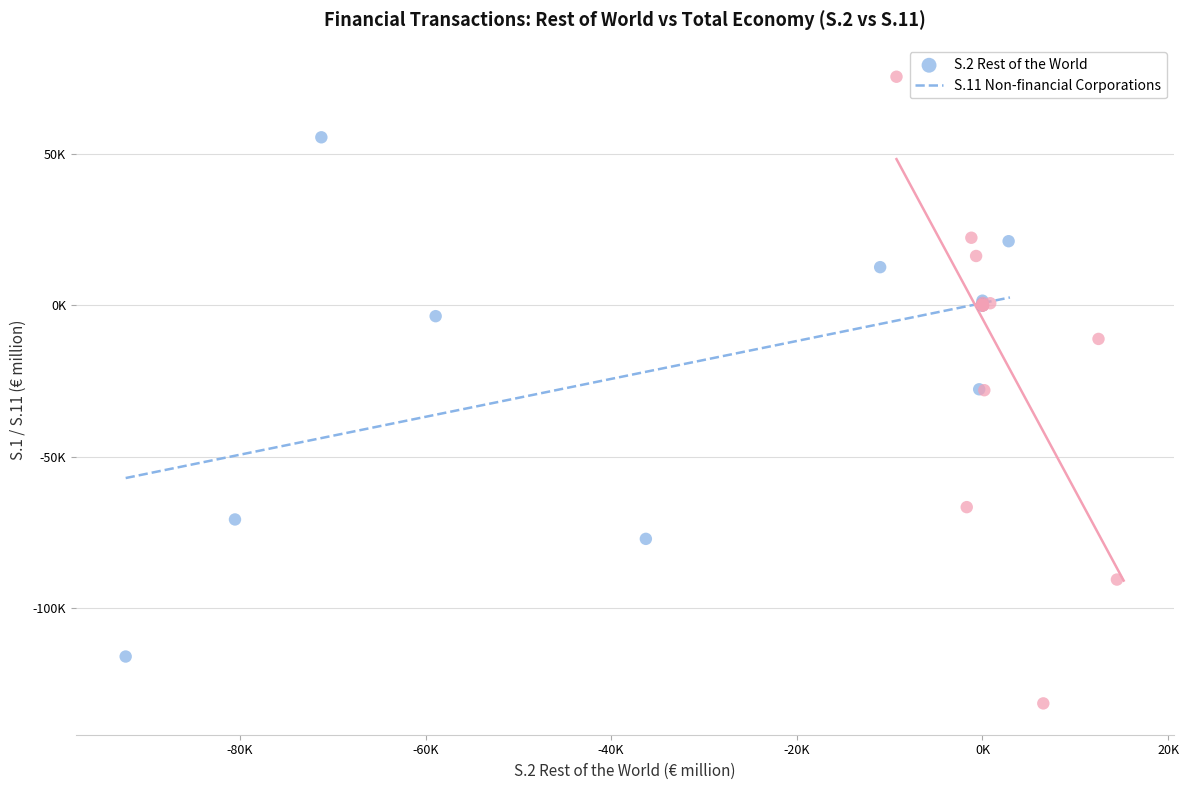

Which series reaches the maximum Y coordinate?

S.11 Non-financial Corporations